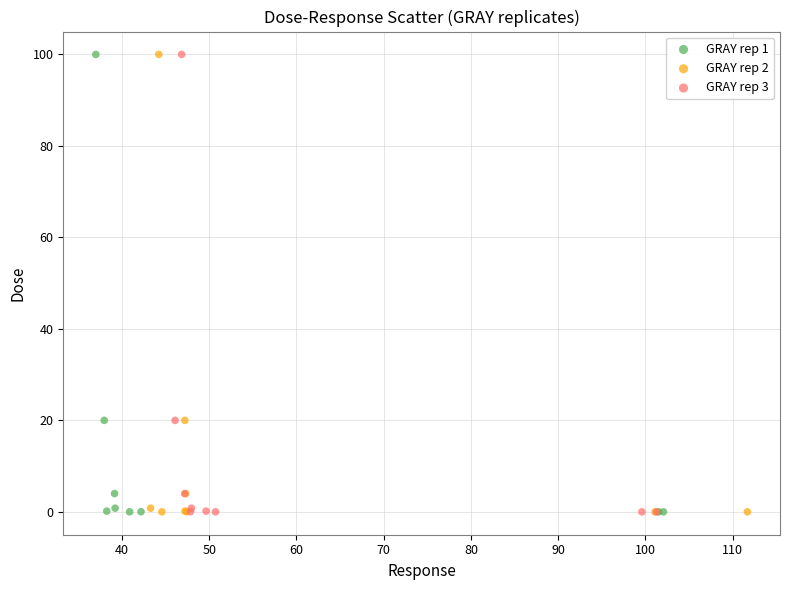

What are all the series names shown in the legend?

GRAY rep 1, GRAY rep 2, GRAY rep 3